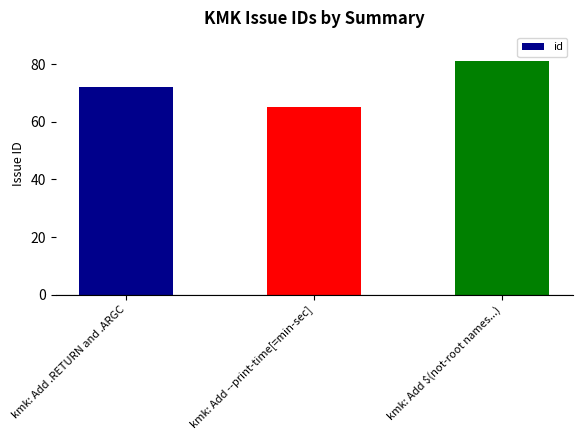

At which label is the value closest to 73?

kmk: Add .RETURN and .ARGC